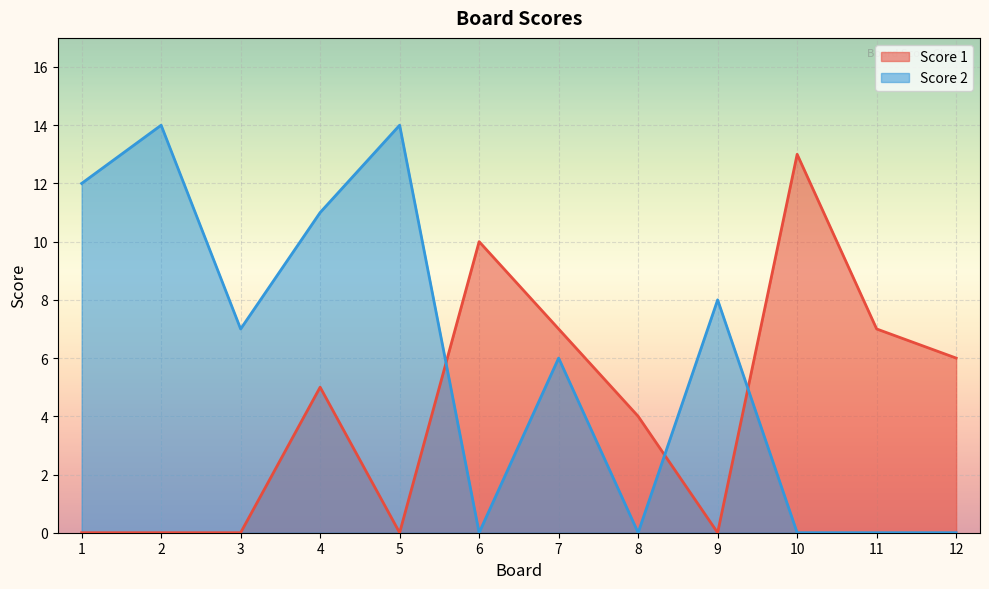

Which series changed the most between 8 and 11?

Score 1